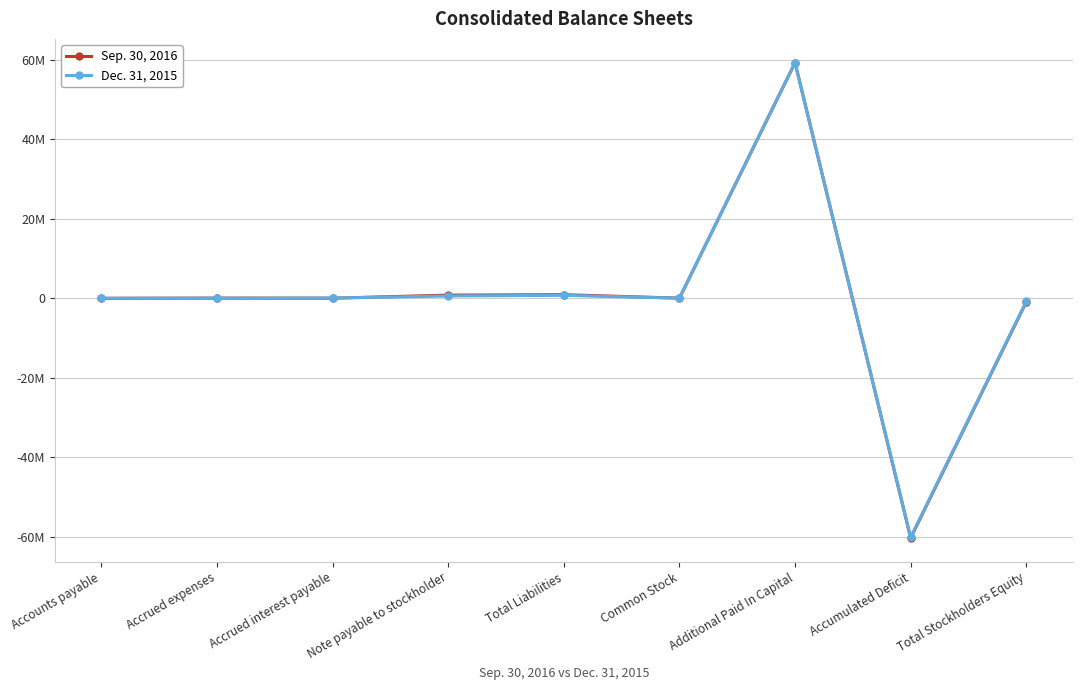

Which series has the widest spread of values?

Sep. 30, 2016